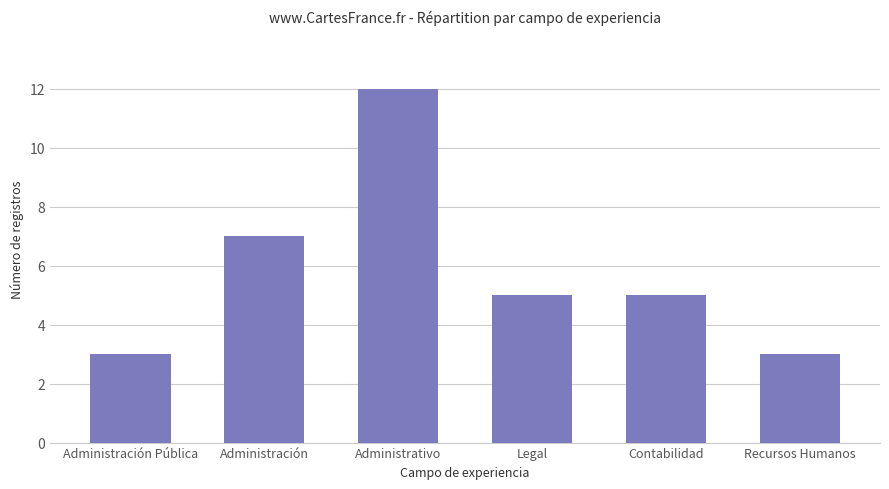

What is the difference between the values at Contabilidad and Administrativo?

7